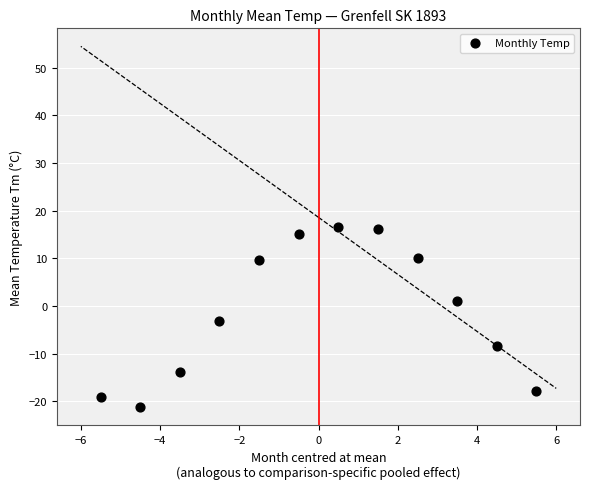

What Y value in the scatter plot is closest to -2?

-3.1